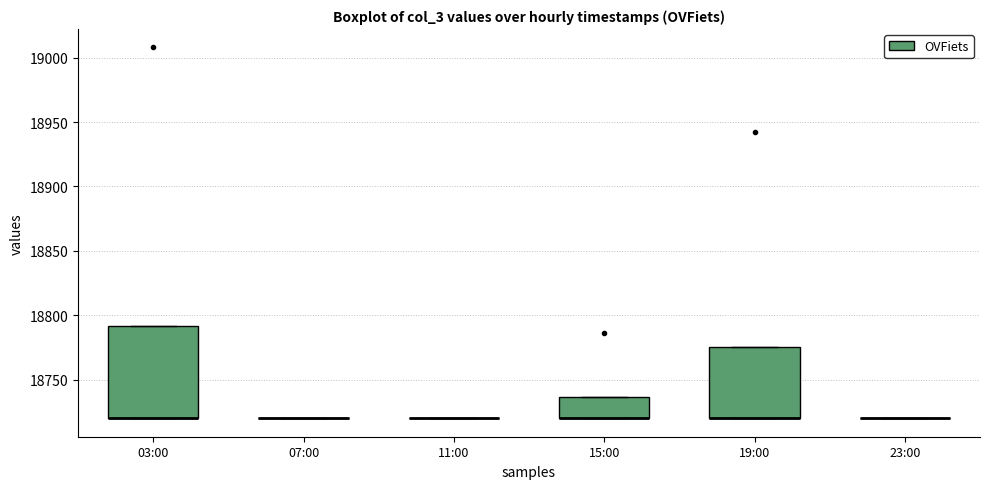

Reading left to right, transcribe this box plot: for each box, give where its median line is, the range the box spans, and where its two whiskers end, as read against the y-axis. The values are not printed on the chart, so give them approximately, as read against the axis.

03:00: median 18720 (drawn on the box's lower edge), box 18720 to 18790, whiskers 18720 to 18790
07:00: box collapsed to a line at 18720, whiskers 18720 to 18720
11:00: box collapsed to a line at 18720, whiskers 18720 to 18720
15:00: median 18720 (drawn on the box's lower edge), box 18720 to 18735, whiskers 18720 to 18735
19:00: median 18720 (drawn on the box's lower edge), box 18720 to 18775, whiskers 18720 to 18775
23:00: box collapsed to a line at 18720, whiskers 18720 to 18720